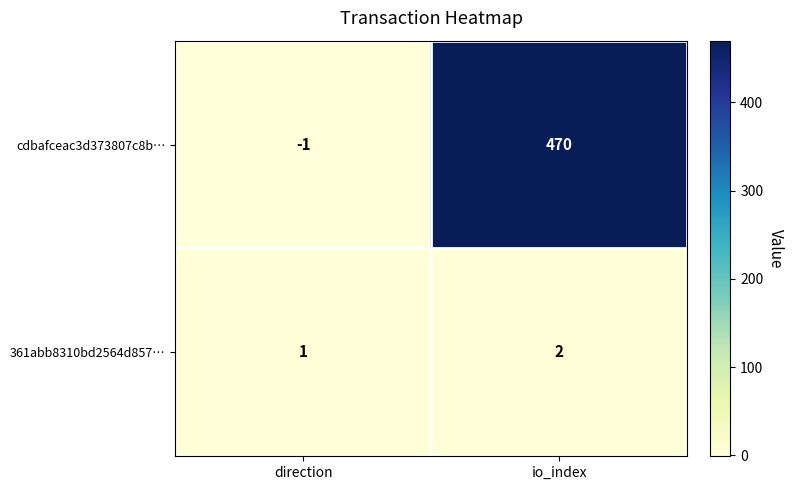

Which series changed the most between direction and io_index?

cdbafceac3d373807c8b…